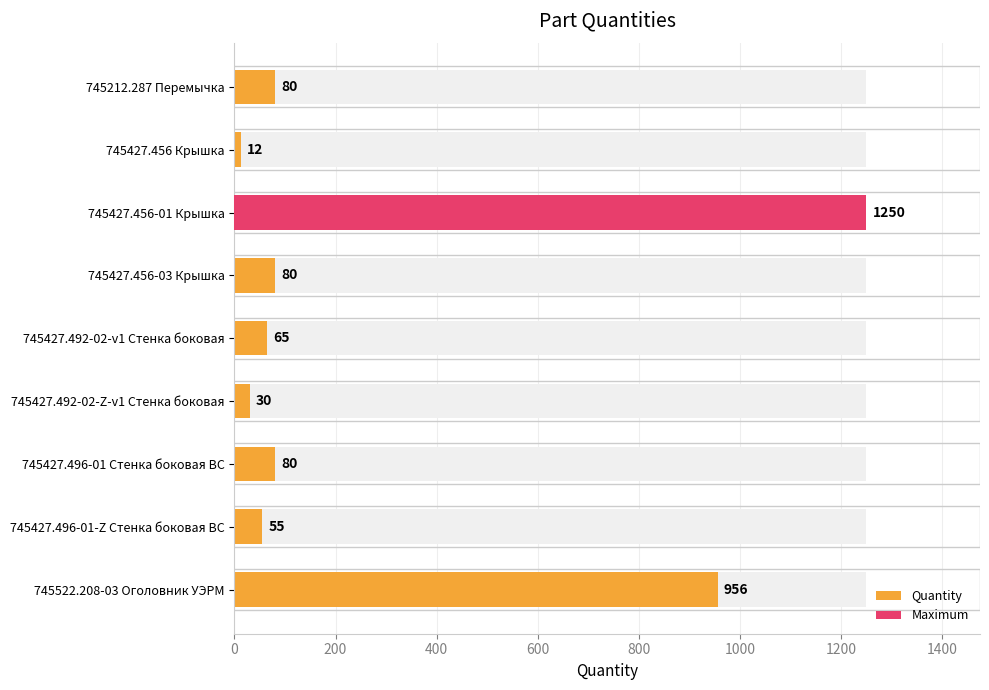

Approximately how many times larger is the value at 745212.287 Перемычка compared to 745427.456 Крышка?

6.7